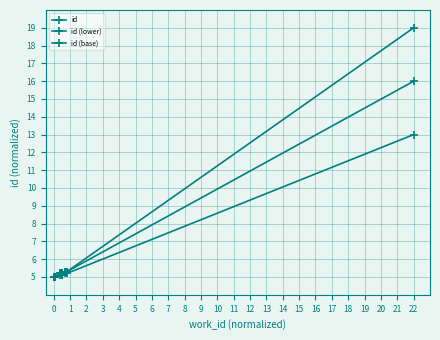

What is the total value across all series at 8?

15.8